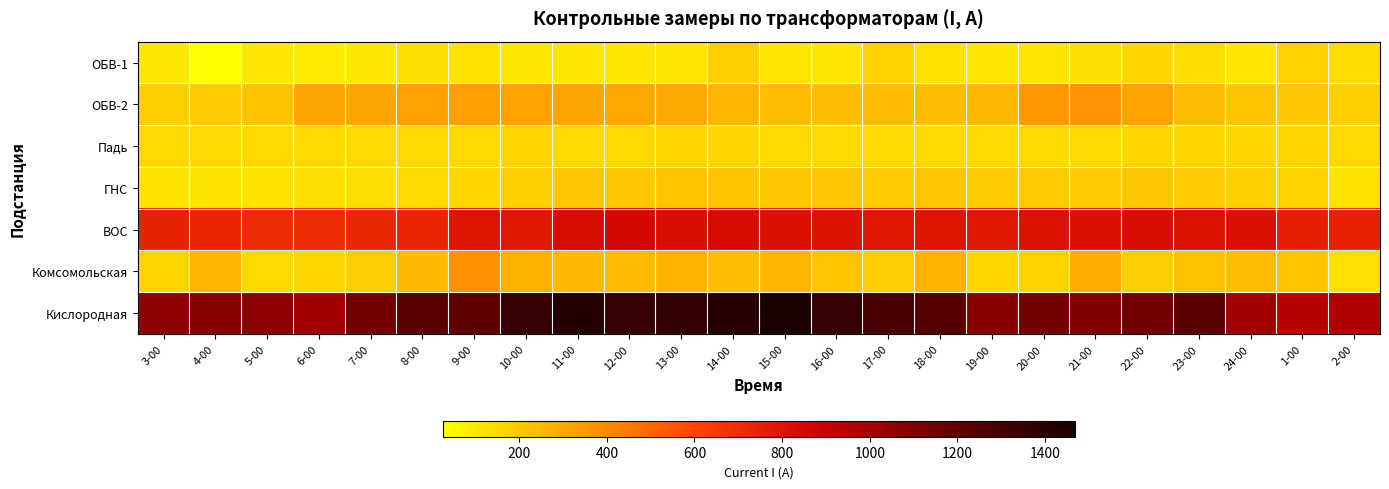

What is the maximum value shown in the chart?

1468.1